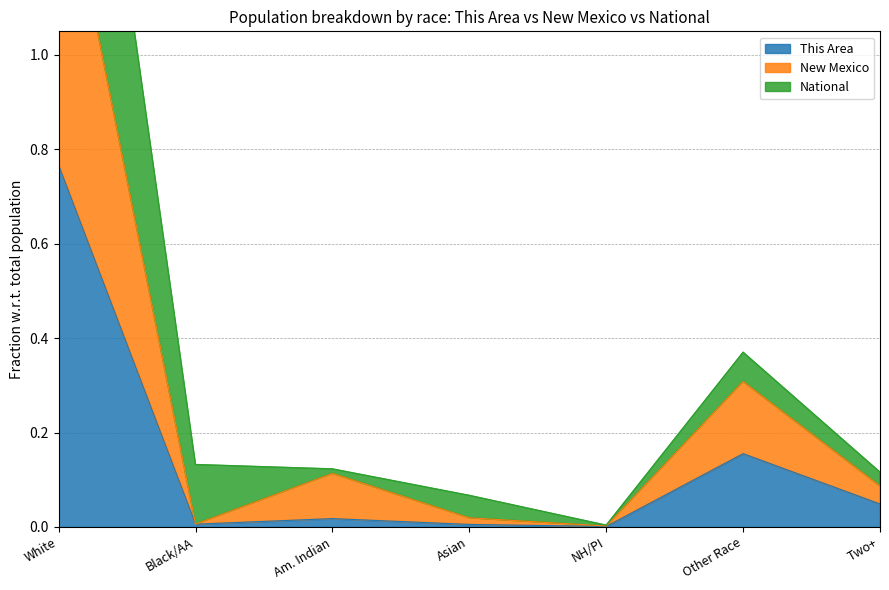

Reading right to left, extract all data points from this chart.

This Area: 0.0	0.2	0.0	0.0	0.0	0.0	0.8
National: 0.1	0.4	0.0	0.1	0.1	0.1	2.2